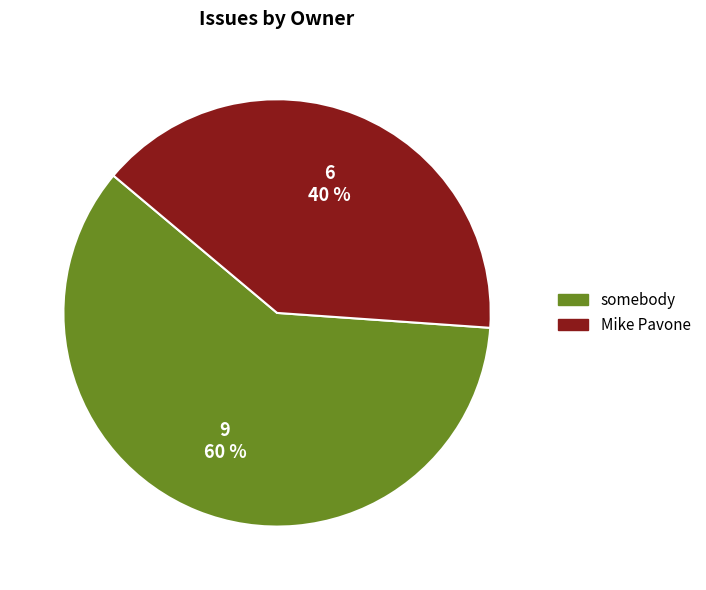

Count the number of slices in the pie.

2